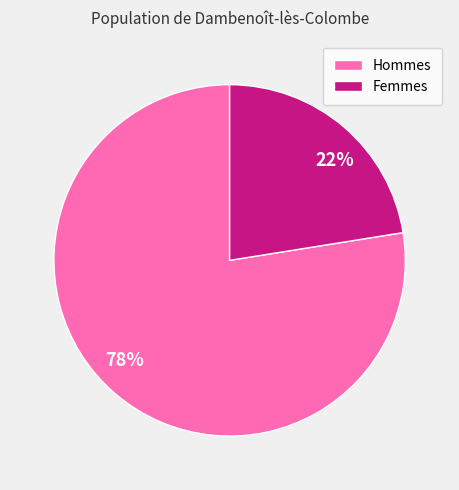

Between 78% and 22%, which is larger?

78%